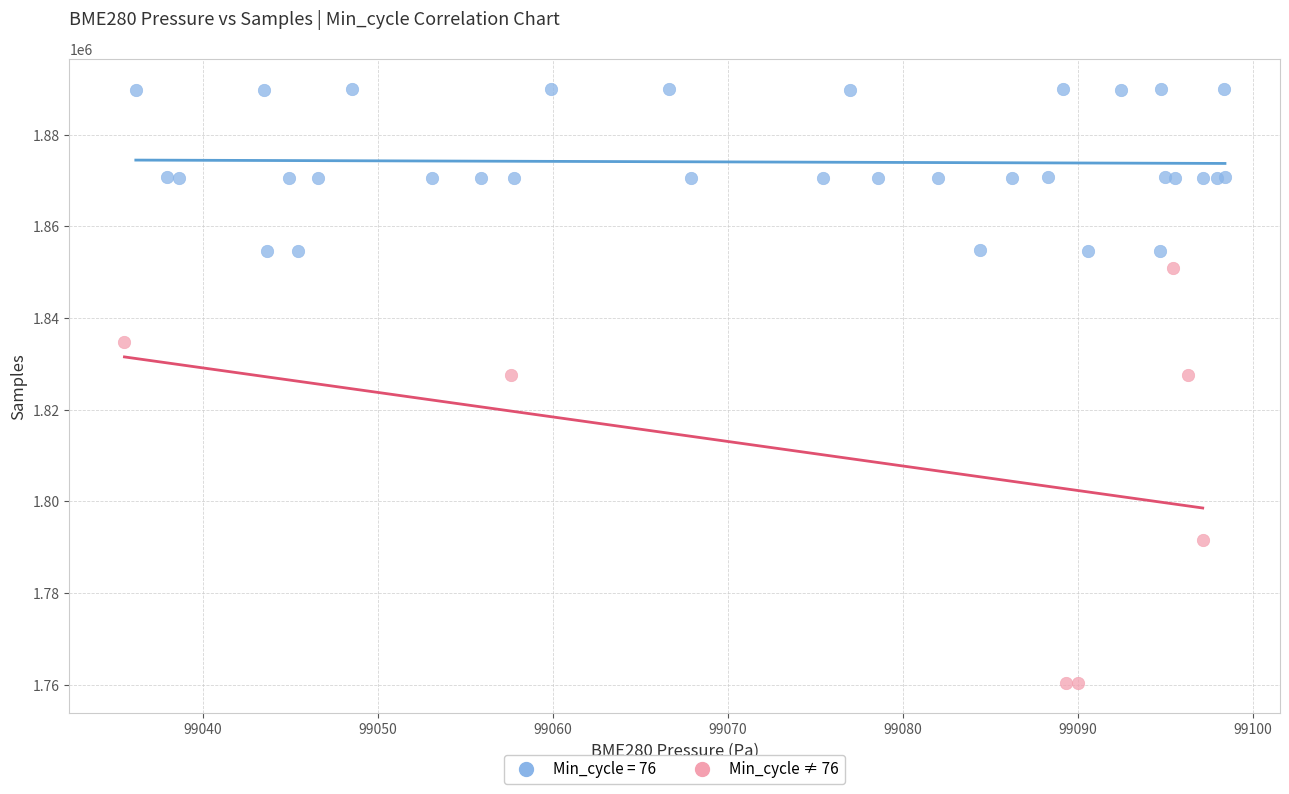

Which series has the largest Y range (max minus min)?

Min_cycle ≠ 76